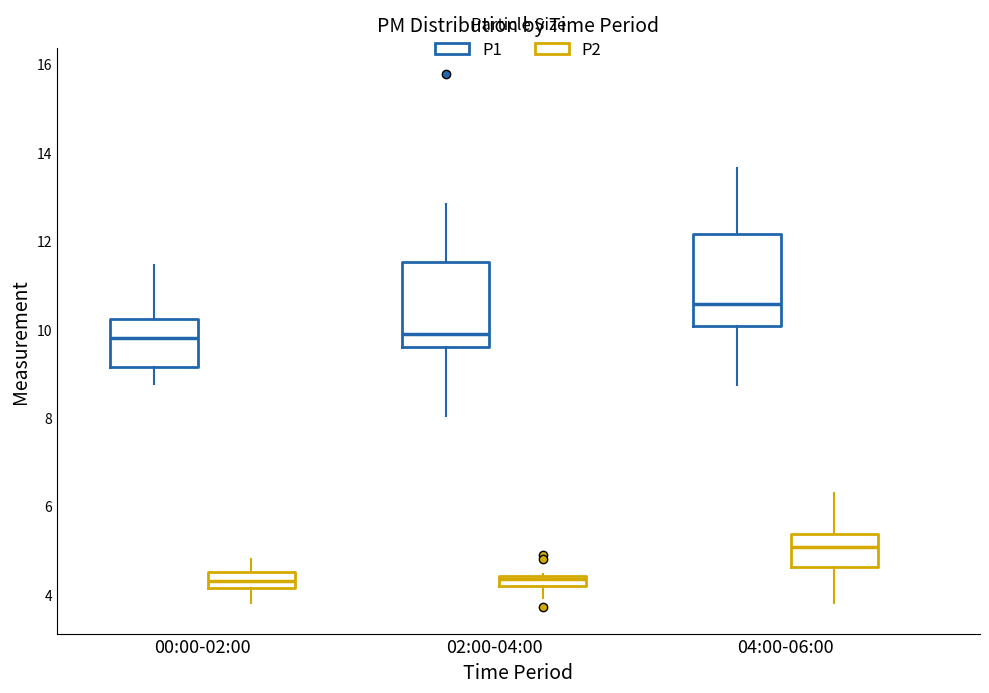

Where is the upper edge of the box for 02:00-04:00 (P2) on the y-axis? The values are not printed on the chart, so give them approximately, as read against the axis.

4.4